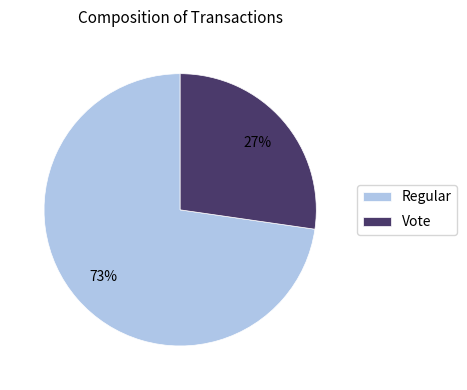

Does any single category account for the majority?

Yes